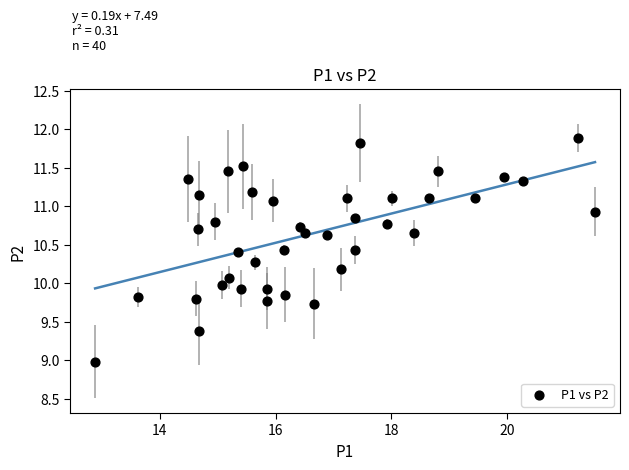

What is the range of X values (max minus min)?

8.6